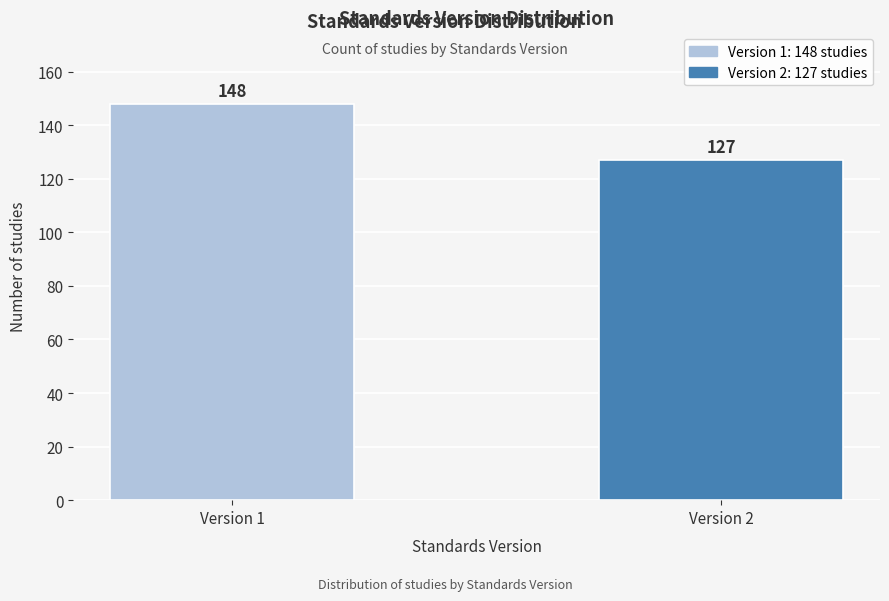

Reading left to right, extract all data points from this chart.

148	127